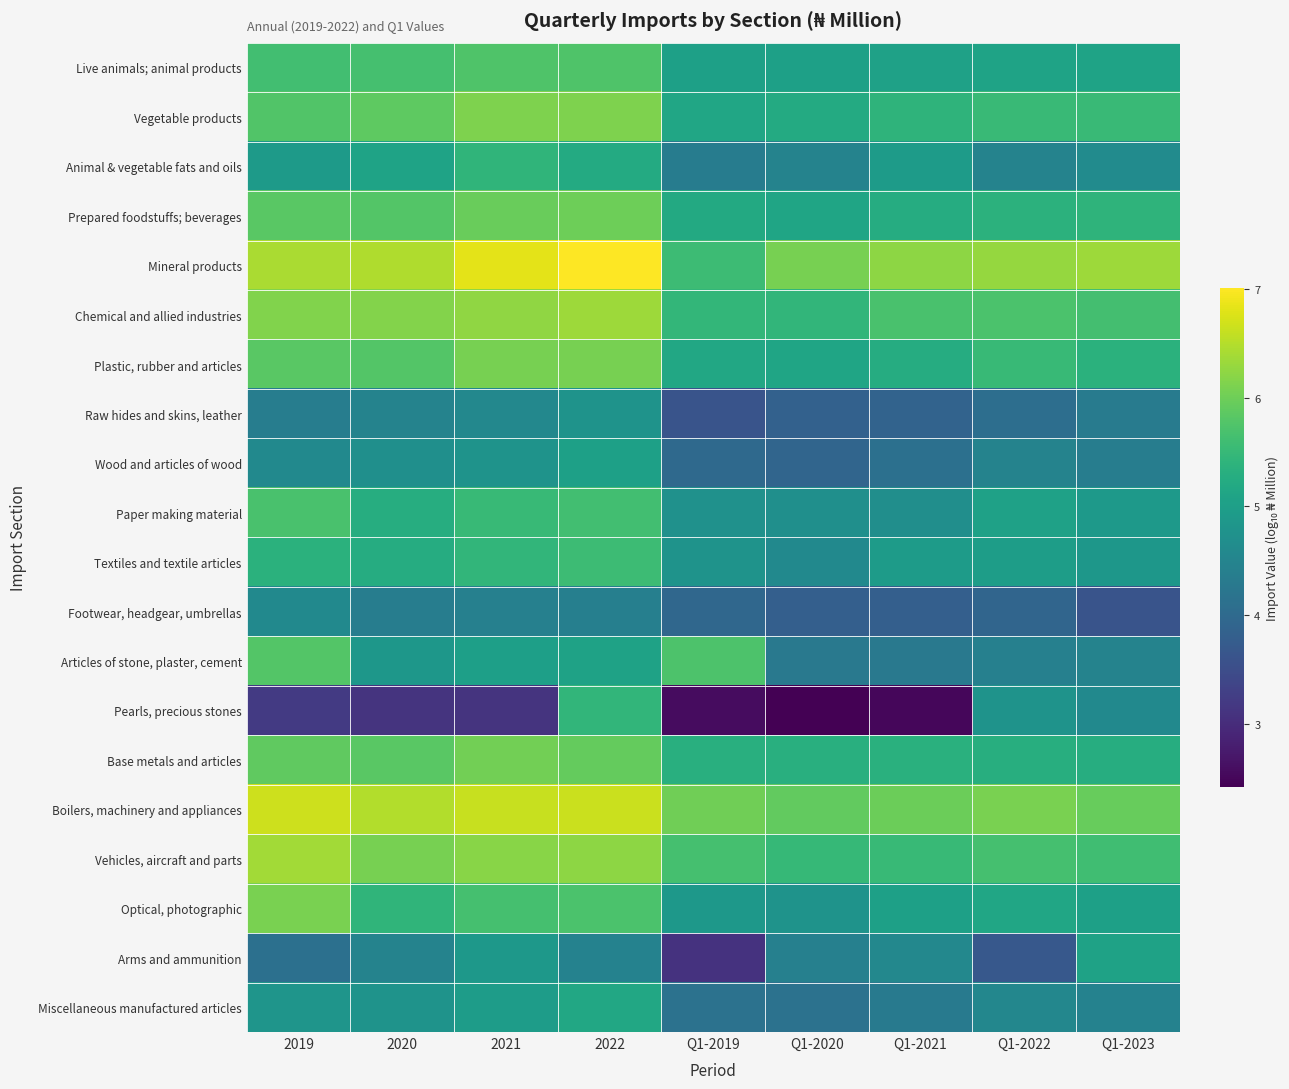

How many series are shown in this chart?

20